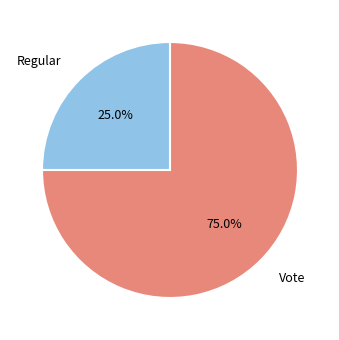

Count the number of slices in the pie.

2